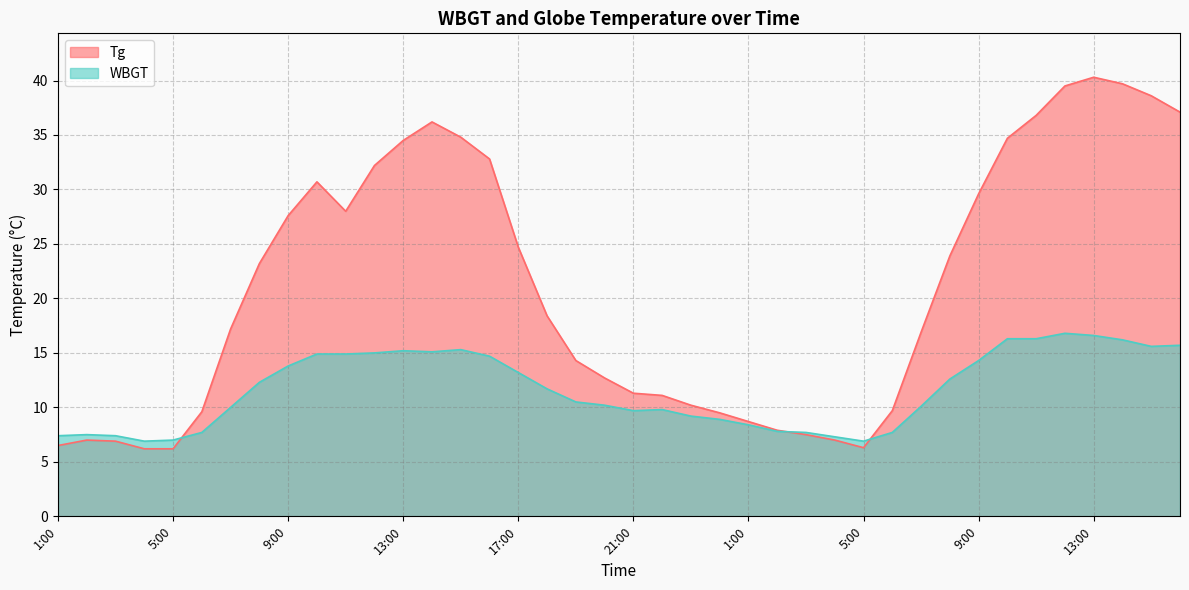

Reading left to right, what are all the values shown in this chart?

Tg: 1:00=6.5	2:00=7.0	3:00=6.9	4:00=6.2	5:00=6.2	6:00=9.6	7:00=17.2	8:00=23.2	9:00=27.6	10:00=30.7	11:00=28.0	12:00=32.2	13:00=34.5	14:00=36.2	15:00=34.8	16:00=32.8	17:00=24.7	18:00=18.4	19:00=14.3	20:00=12.7	21:00=11.3	22:00=11.1	23:00=10.2	24:00=9.5	1:00=8.7	2:00=7.9	3:00=7.5	4:00=7.0	5:00=6.3	6:00=9.7	7:00=16.9	8:00=23.9	9:00=29.6	10:00=34.7	11:00=36.8	12:00=39.5	13:00=40.3	14:00=39.7	15:00=38.6	16:00=37.1
WBGT: 1:00=7.4	2:00=7.5	3:00=7.4	4:00=6.9	5:00=7.0	6:00=7.7	7:00=10.0	8:00=12.3	9:00=13.8	10:00=14.9	11:00=14.9	12:00=15.0	13:00=15.2	14:00=15.1	15:00=15.3	16:00=14.7	17:00=13.2	18:00=11.7	19:00=10.5	20:00=10.2	21:00=9.7	22:00=9.8	23:00=9.2	24:00=8.9	1:00=8.4	2:00=7.8	3:00=7.7	4:00=7.3	5:00=6.9	6:00=7.7	7:00=10.1	8:00=12.6	9:00=14.3	10:00=16.3	11:00=16.3	12:00=16.8	13:00=16.6	14:00=16.2	15:00=15.6	16:00=15.7